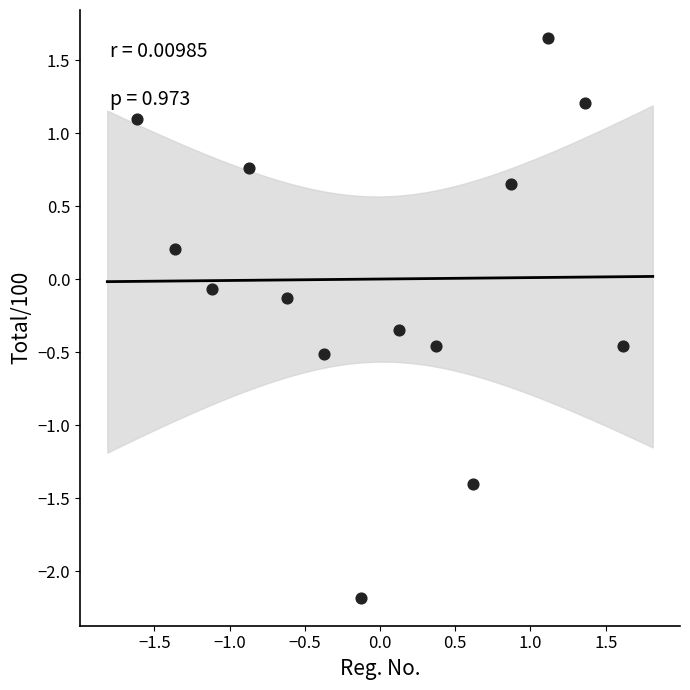

What is the range of Y values (max minus min)?

3.8